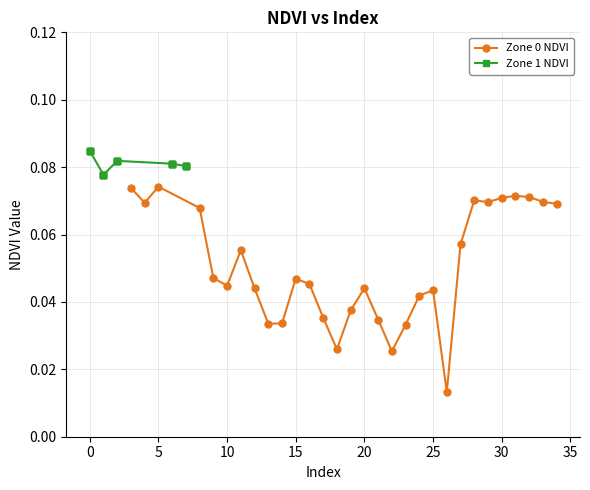

What is the value of the Zone 0 NDVI point at the 25th from the left?

0.1